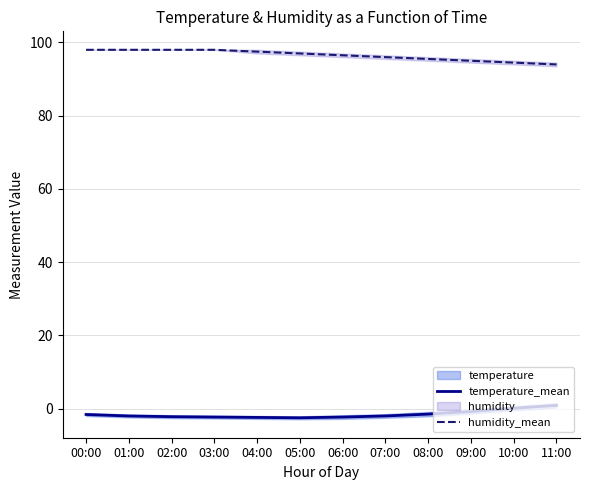

Which series has the largest total across all categories?

humidity_mean